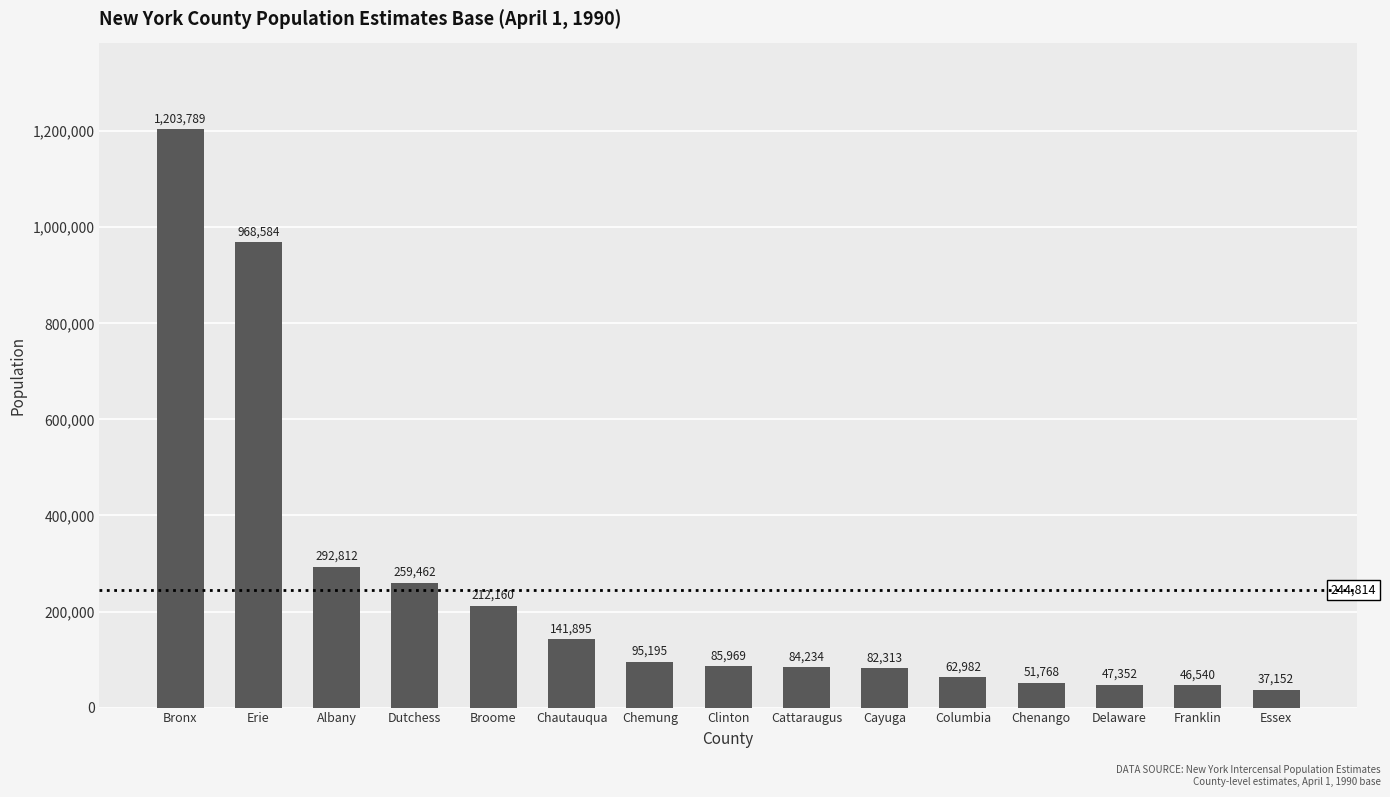

What is the label of the 15th bar from the left?

Essex